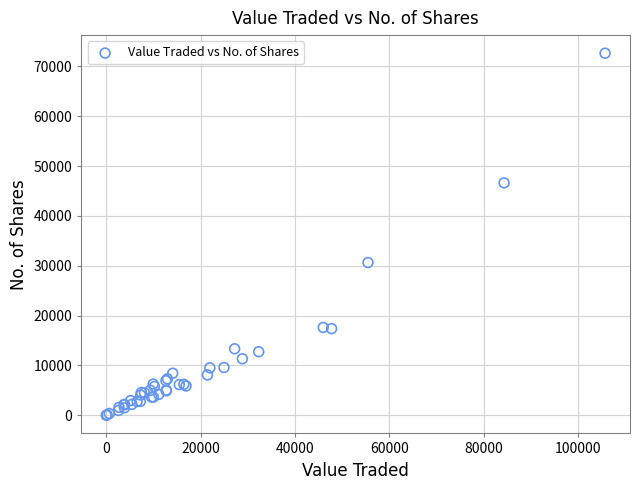

What Y value in the scatter plot is closest to 36323?

30651